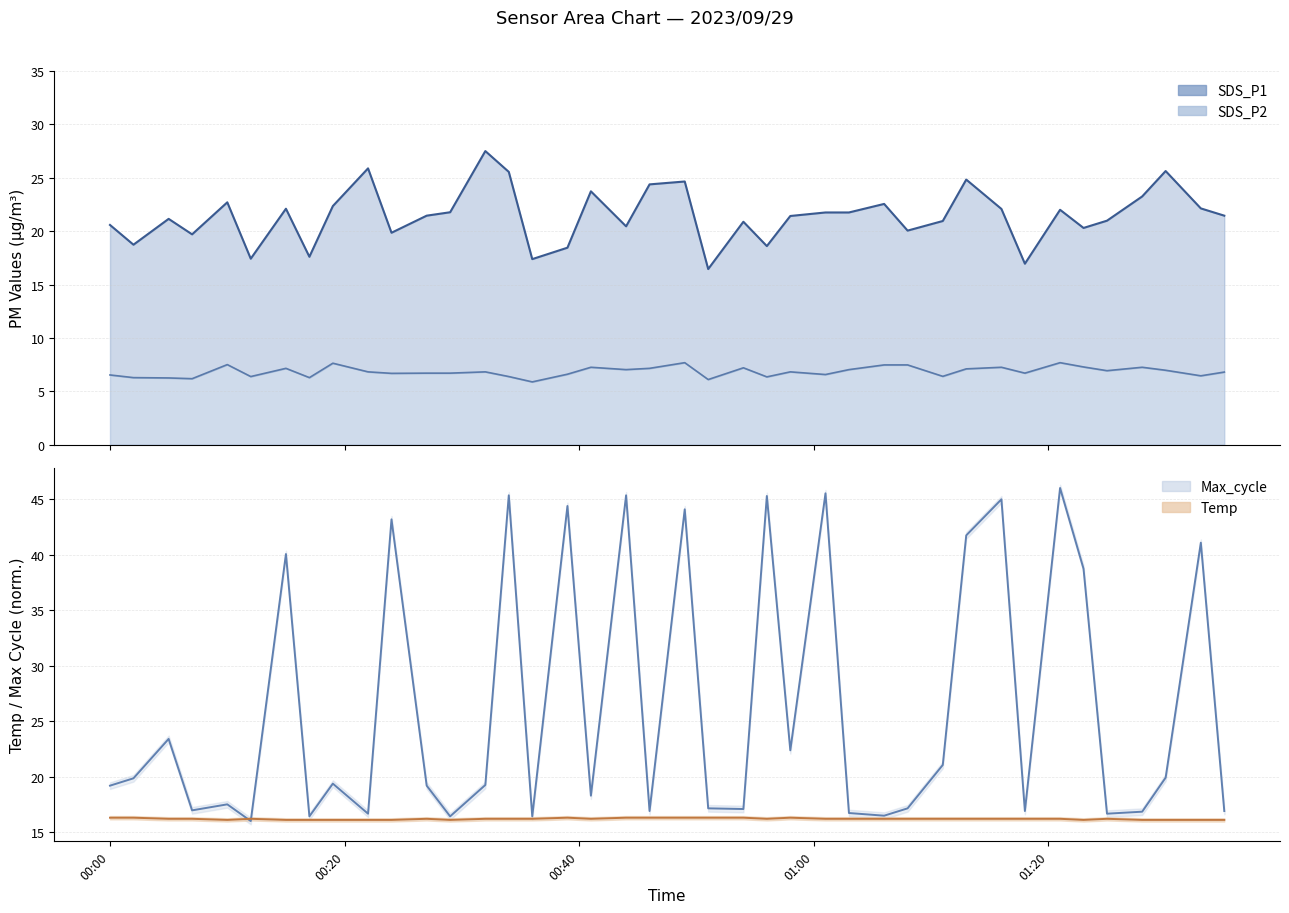

List the series in order of their overall mean, highest first.

Max_cycle line, SDS_P1 line, Temp line, SDS_P2 line